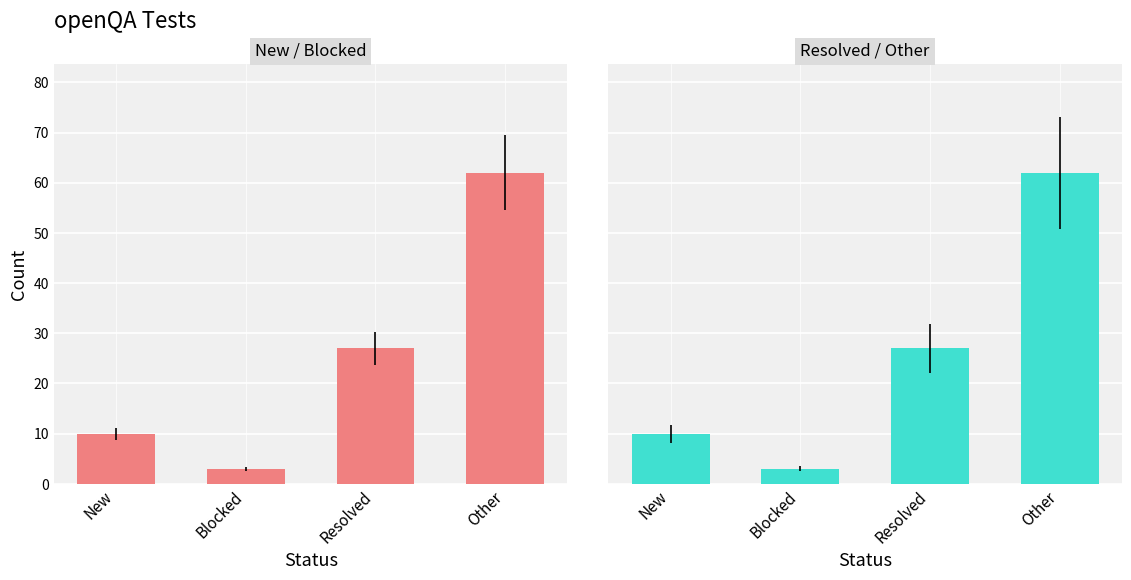

Where is No lockdown (count) nearest to the value 32?

Resolved